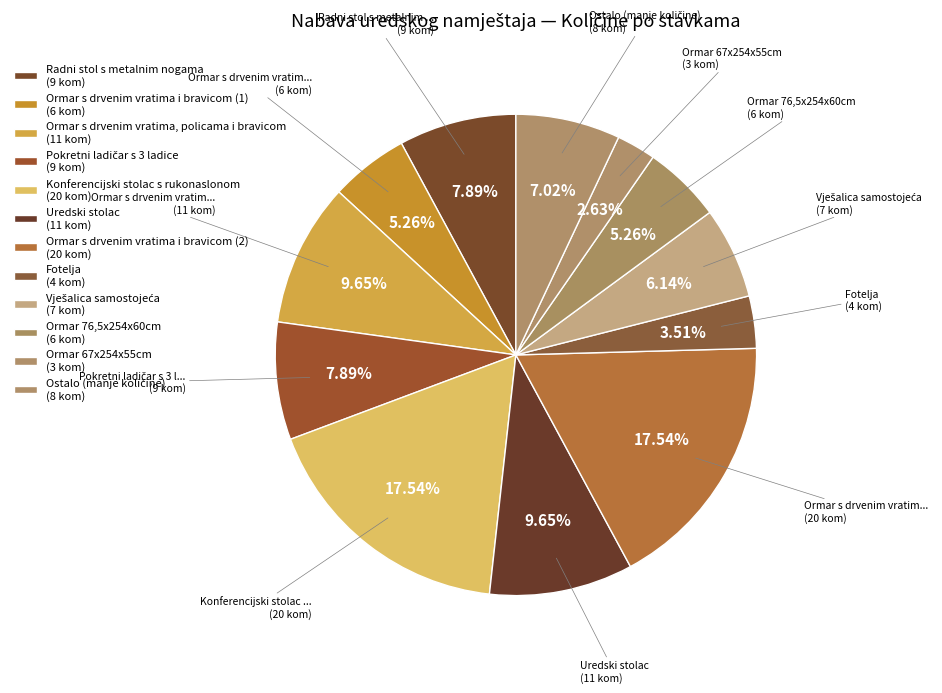

How many segments does this pie chart have?

12